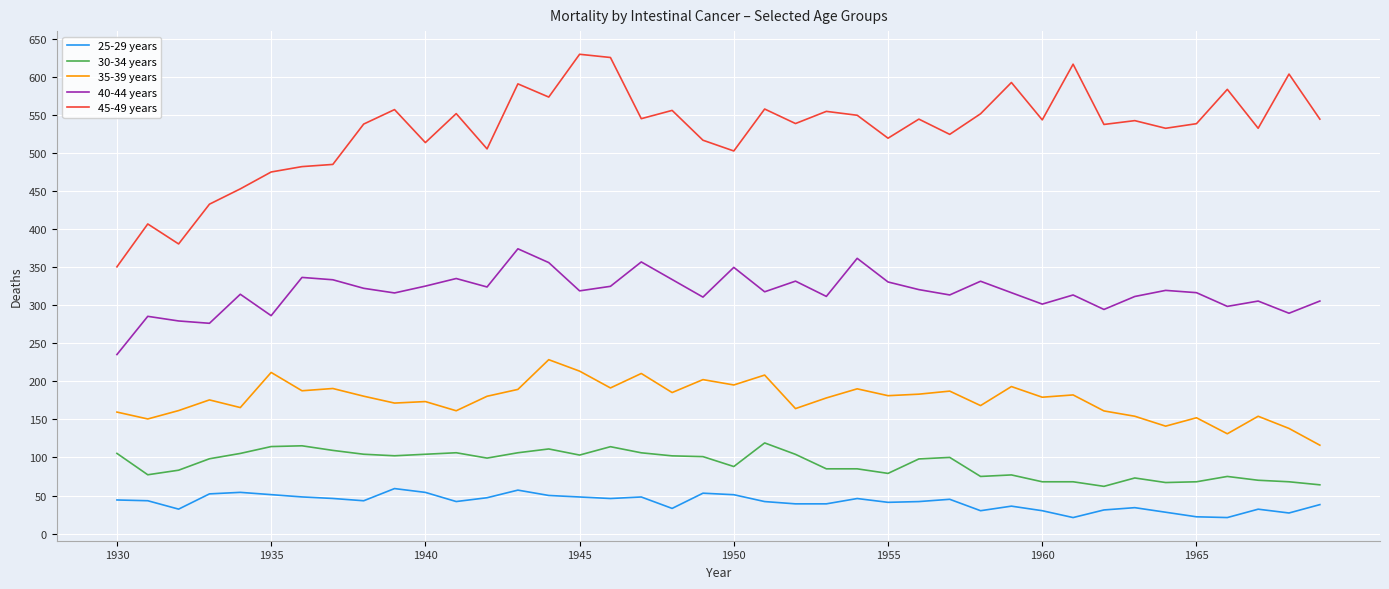

Rank the series by their maximum value, from highest to lowest.

45-49 years, 40-44 years, 35-39 years, 30-34 years, 25-29 years